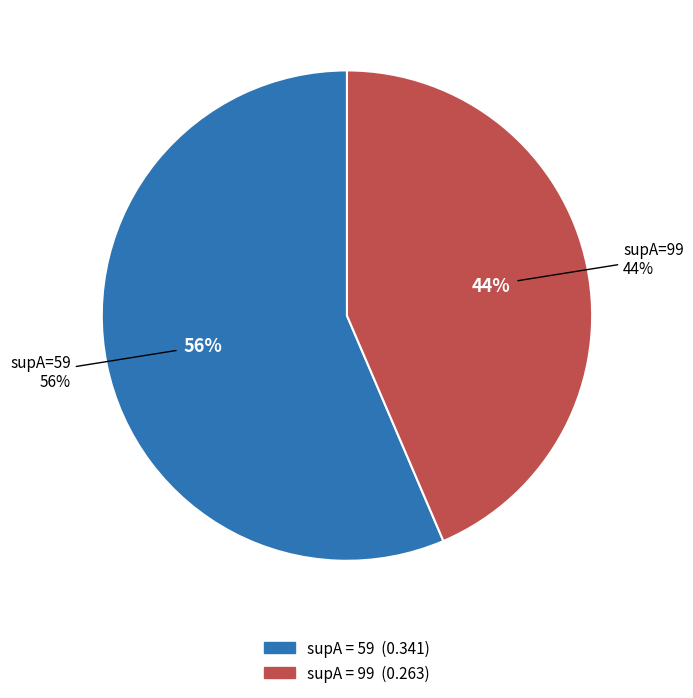

The 59 slice represents 69% of the pie. True or false?

False